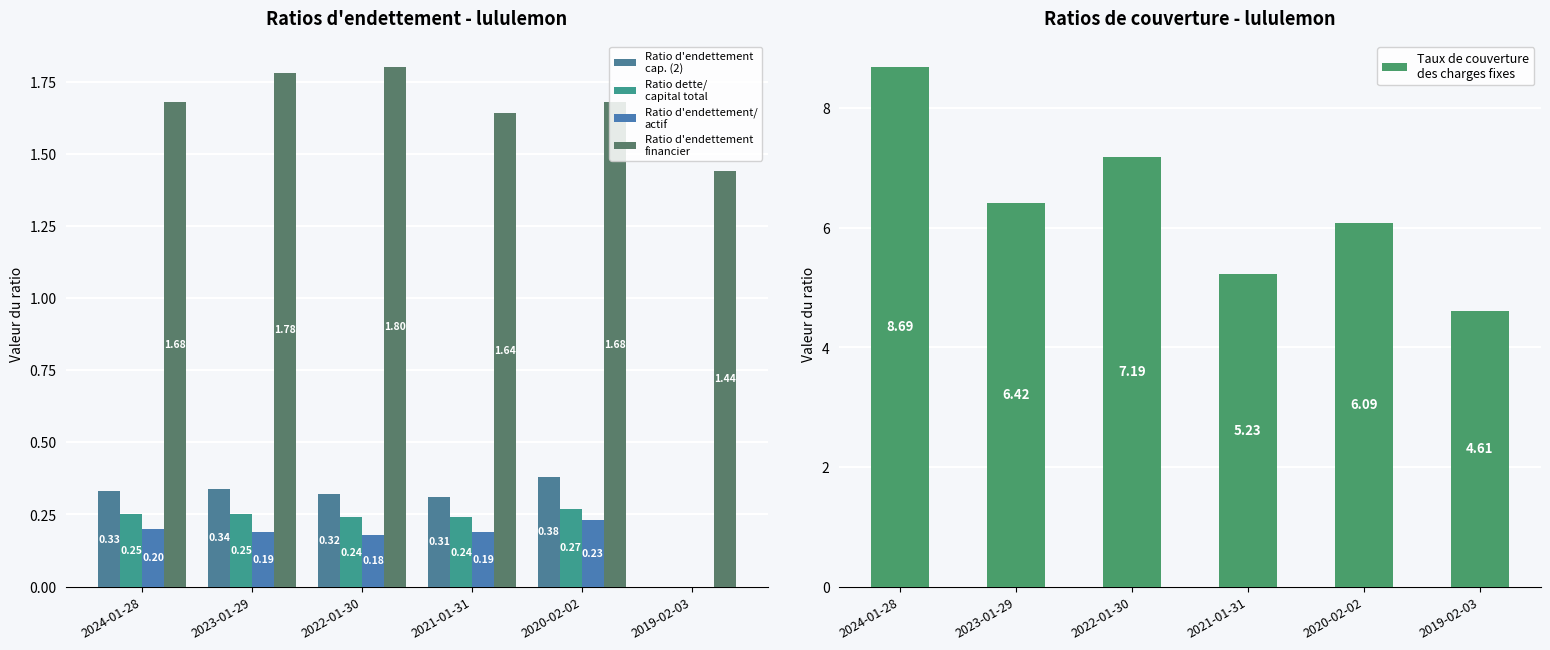

At how many categories does at least one series exceed 2?

6